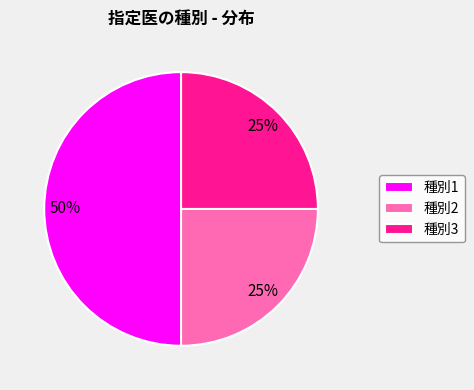

Do 種別3 and 種別1 together represent more than half of the pie?

Yes